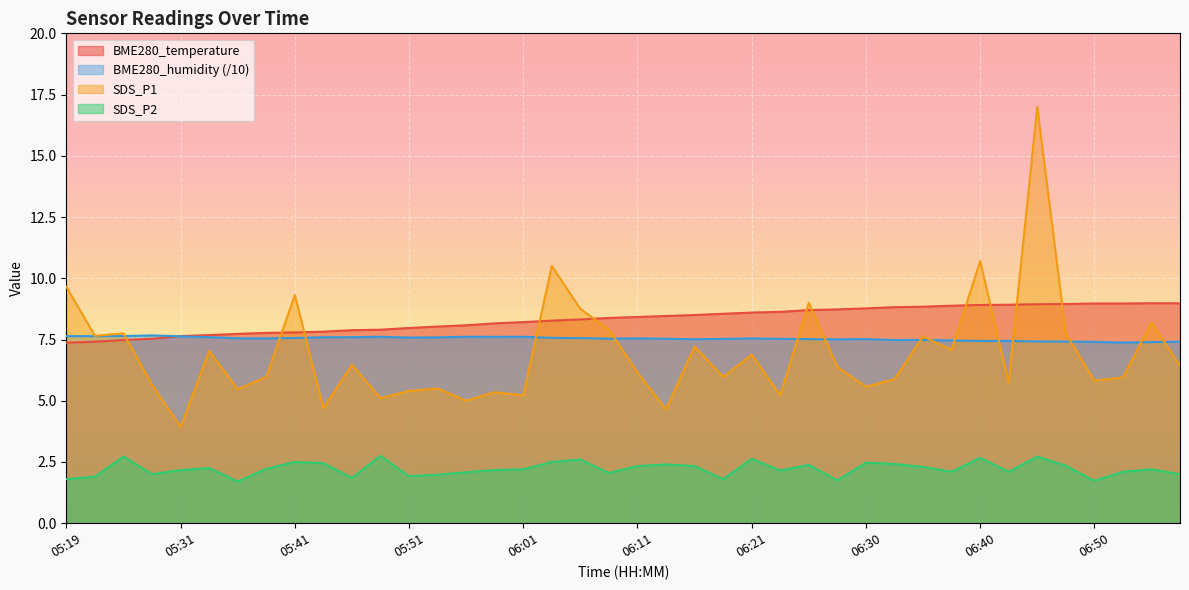

Reading left to right, extract all data points from this chart.

BME280_temperature: 05:19=7.4	05:21=7.4	05:24=7.5	05:26=7.5	05:31=7.6	05:34=7.7	05:36=7.7	05:39=7.8	05:41=7.8	05:44=7.8	05:46=7.9	05:49=7.9	05:51=8.0	05:54=8.0	05:56=8.1	05:58=8.2	06:01=8.2	06:03=8.3	06:06=8.3	06:08=8.4	06:11=8.4	06:13=8.5	06:16=8.5	06:18=8.6	06:21=8.6	06:23=8.6	06:25=8.7	06:28=8.7	06:30=8.8	06:33=8.8	06:35=8.8	06:38=8.9	06:40=8.9	06:43=8.9	06:45=8.9	06:47=8.9	06:50=9.0	06:52=9.0	06:55=9.0	06:57=9.0
BME280_humidity: 05:19=7.6	05:21=7.6	05:24=7.6	05:26=7.7	05:31=7.6	05:34=7.6	05:36=7.5	05:39=7.5	05:41=7.6	05:44=7.6	05:46=7.6	05:49=7.6	05:51=7.6	05:54=7.6	05:56=7.6	05:58=7.6	06:01=7.6	06:03=7.6	06:06=7.6	06:08=7.5	06:11=7.5	06:13=7.5	06:16=7.5	06:18=7.5	06:21=7.5	06:23=7.5	06:25=7.5	06:28=7.5	06:30=7.5	06:33=7.5	06:35=7.5	06:38=7.5	06:40=7.4	06:43=7.4	06:45=7.4	06:47=7.4	06:50=7.4	06:52=7.4	06:55=7.4	06:57=7.4
SDS_P1: 05:19=9.7	05:21=7.7	05:24=7.8	05:26=5.7	05:31=3.9	05:34=7.0	05:36=5.5	05:39=6.0	05:41=9.3	05:44=4.7	05:46=6.5	05:49=5.1	05:51=5.4	05:54=5.5	05:56=5.0	05:58=5.3	06:01=5.2	06:03=10.5	06:06=8.8	06:08=7.9	06:11=6.2	06:13=4.7	06:16=7.2	06:18=6.0	06:21=6.9	06:23=5.2	06:25=9.0	06:28=6.4	06:30=5.6	06:33=5.9	06:35=7.6	06:38=7.1	06:40=10.7	06:43=5.8	06:45=17.0	06:47=7.8	06:50=5.8	06:52=6.0	06:55=8.2	06:57=6.4
SDS_P2: 05:19=1.8	05:21=1.9	05:24=2.7	05:26=2.0	05:31=2.2	05:34=2.2	05:36=1.7	05:39=2.2	05:41=2.5	05:44=2.5	05:46=1.9	05:49=2.8	05:51=1.9	05:54=2.0	05:56=2.1	05:58=2.2	06:01=2.2	06:03=2.5	06:06=2.6	06:08=2.0	06:11=2.3	06:13=2.4	06:16=2.3	06:18=1.8	06:21=2.6	06:23=2.1	06:25=2.4	06:28=1.8	06:30=2.5	06:33=2.4	06:35=2.3	06:38=2.1	06:40=2.7	06:43=2.1	06:45=2.7	06:47=2.4	06:50=1.7	06:52=2.1	06:55=2.2	06:57=2.0